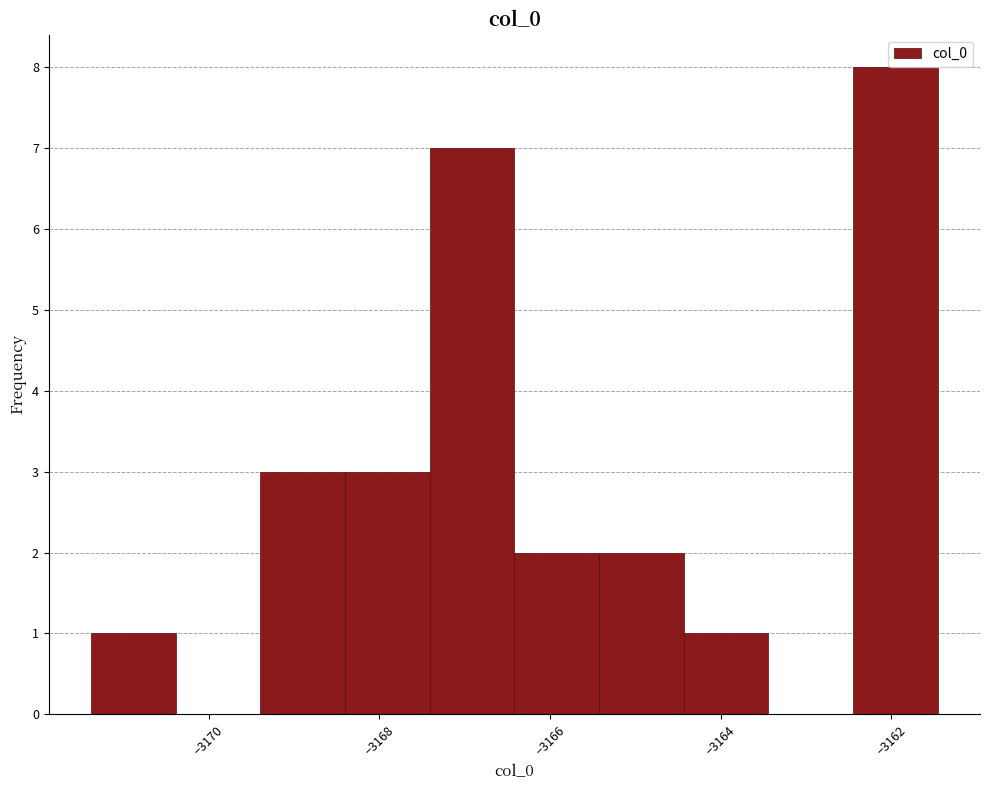

Reading left to right, transcribe this chart: for each bar, give the range it covers on the x-axis and its height. Neither the bar edges nor the heights are printed on the chart, so give them approximately, as read against the axes.

-3171.4 to -3170.4: 1
-3170.4 to -3169.4: 0
-3169.4 to -3168.4: 3
-3168.4 to -3167.4: 3
-3167.4 to -3166.4: 7
-3166.4 to -3165.4: 2
-3165.4 to -3164.4: 2
-3164.4 to -3163.4: 1
-3163.4 to -3162.4: 0
-3162.4 to -3161.4: 8